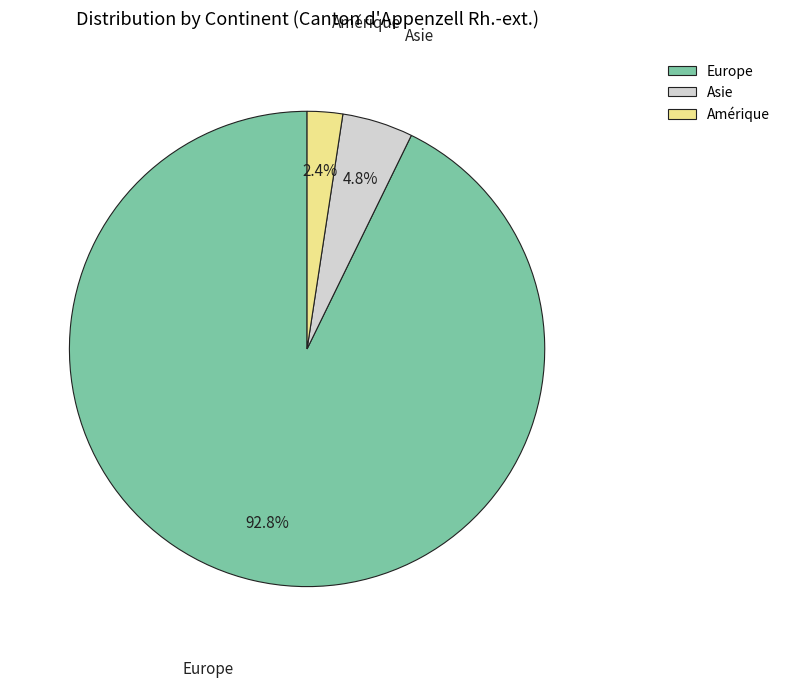

How many slices are in this pie chart?

3